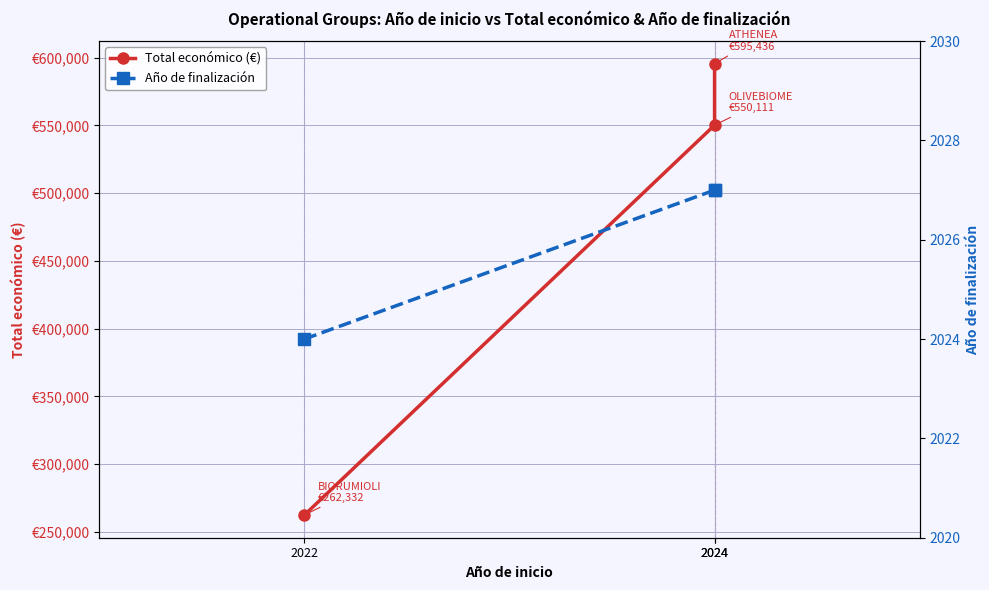

Reading right to left, extract all data points from this chart.

Total económico (€): 595436	550111	262332
Año de finalización: 2027	2027	2024